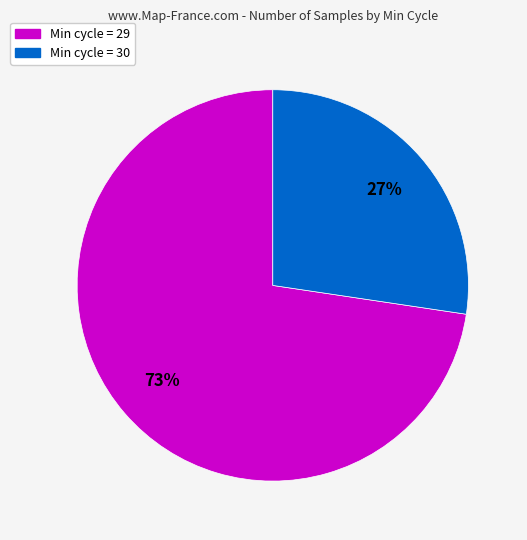

Is there any slice that represents more than half of the pie?

Yes